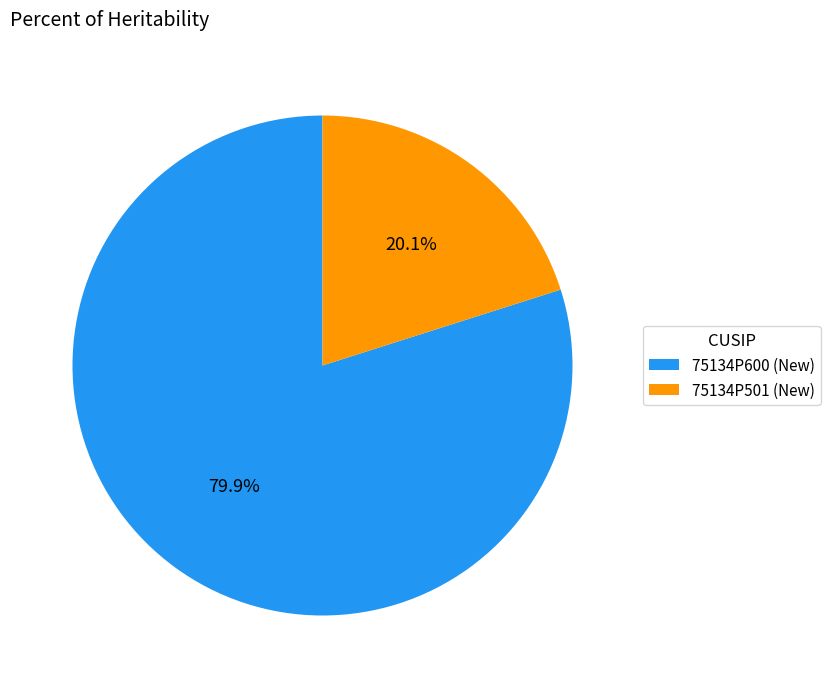

True or false: 75134P600 accounts for 80% of the total.

True